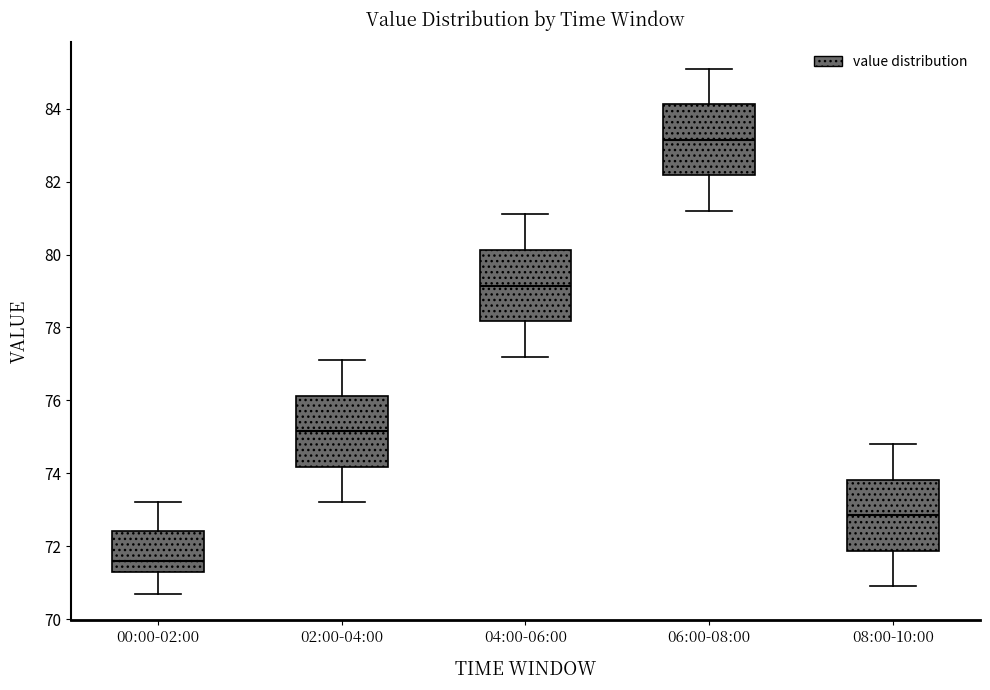

Reading left to right, read every box against the y-axis: the position of its median line, the range the box covers, and the ends of its whiskers. The values are not printed on the chart, so give them approximately, as read against the axis.

00:00-02:00: median 71.6, box 71.4 to 72.4, whiskers 70.8 to 73.2
02:00-04:00: median 75.2, box 74.2 to 76.2, whiskers 73.2 to 77.2
04:00-06:00: median 79.2, box 78.2 to 80.2, whiskers 77.2 to 81.2
06:00-08:00: median 83.2, box 82.2 to 84.2, whiskers 81.2 to 85.2
08:00-10:00: median 72.8, box 71.8 to 73.8, whiskers 71.0 to 74.8